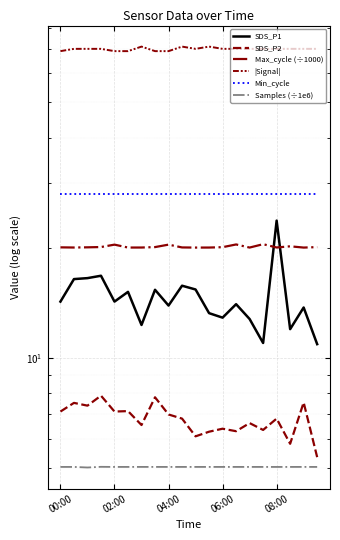

True or false: SDS_P1 and Min_cycle cross at least once.

False